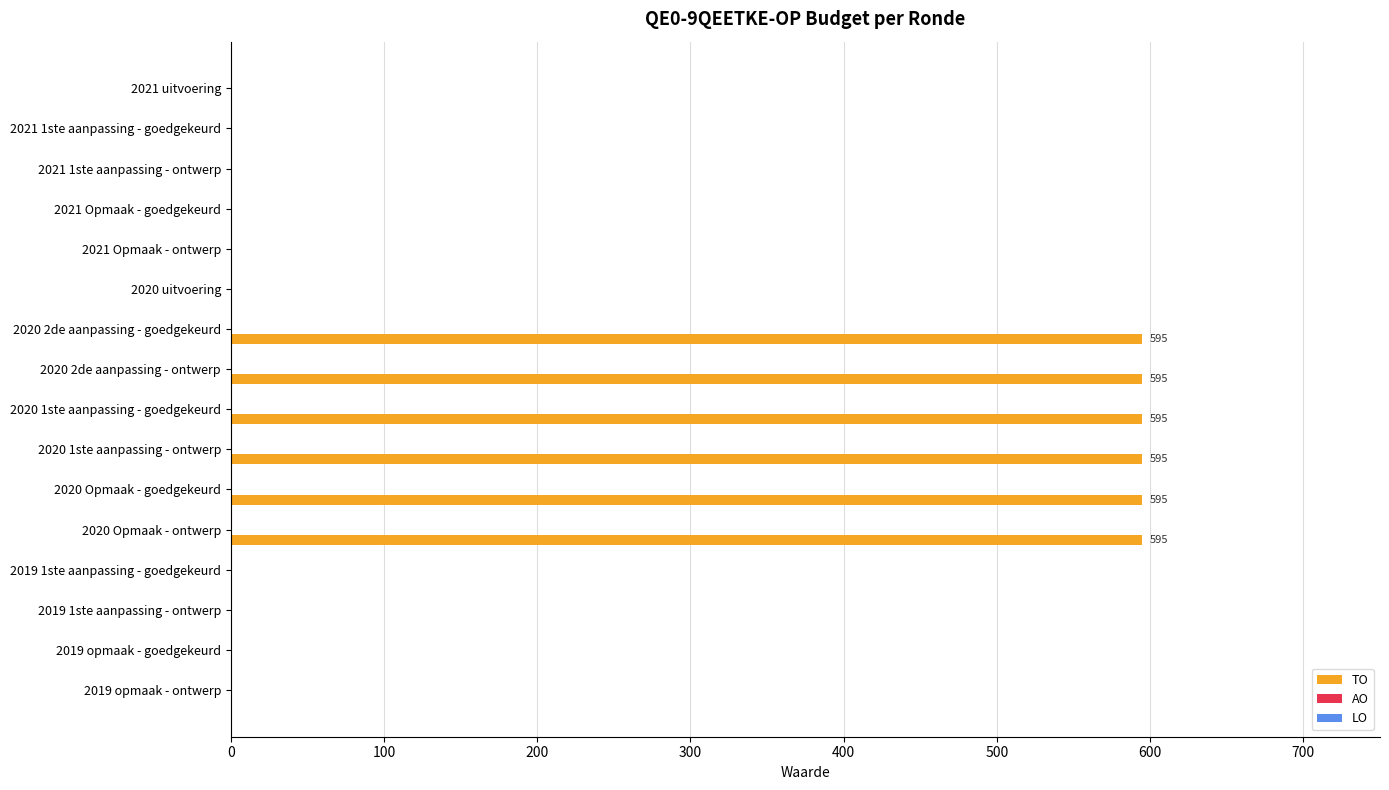

The chart shows a value of 0 at 2020 uitvoering. True or false?

True